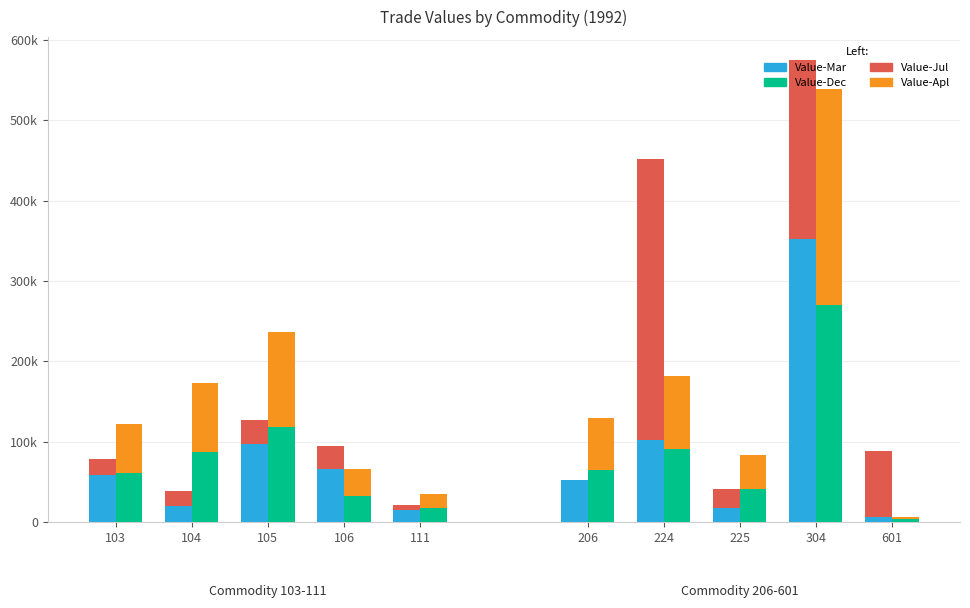

The Value-Dec series shows 60929 at 103. True or false?

True